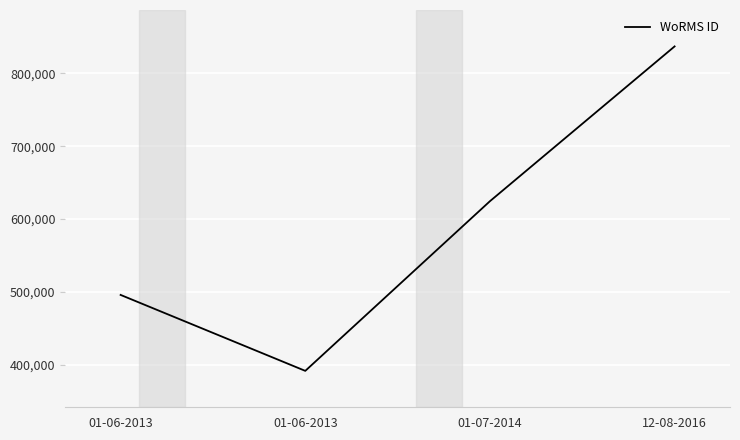

What is the sum of the values at 01-07-2014 and 12-08-2016?

1461588